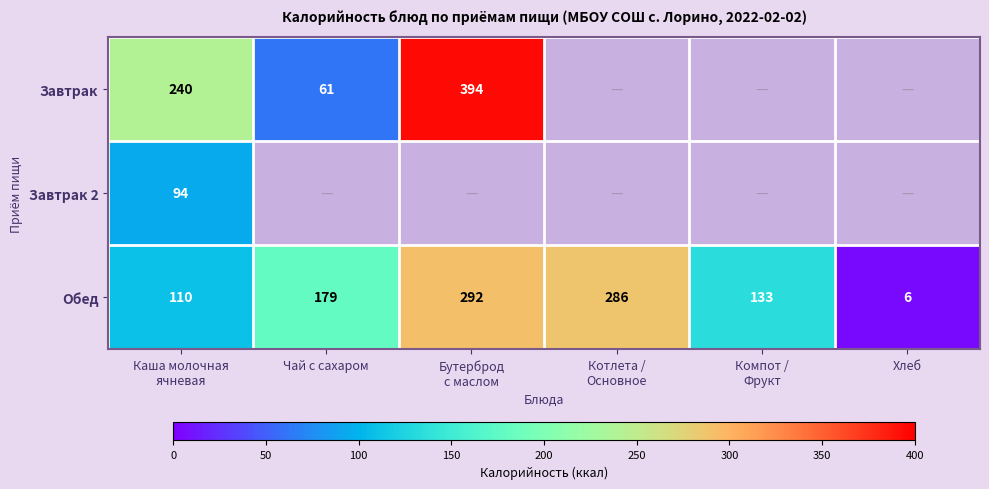

At how many categories does at least one series exceed 215?

3